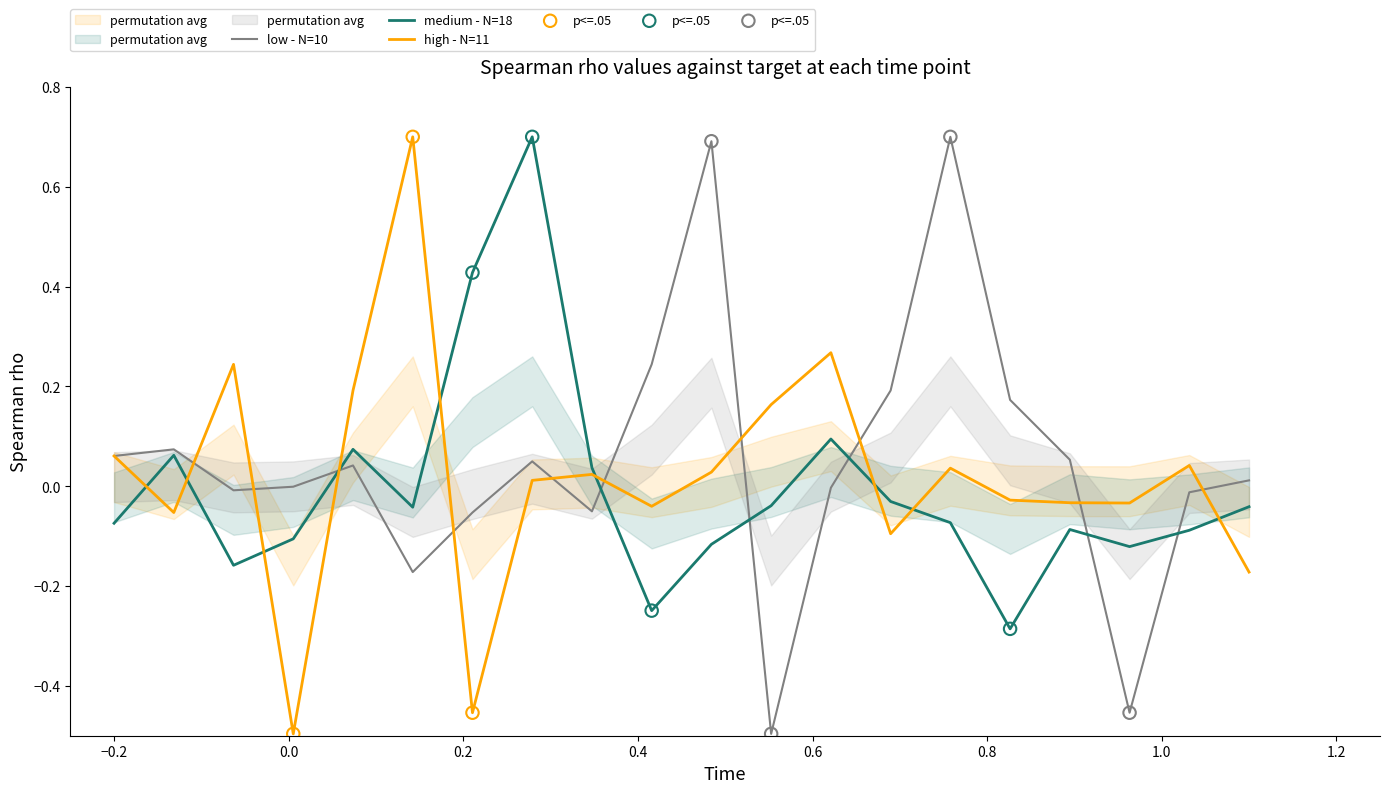

Which series has the widest spread of Y values?

low - N=10